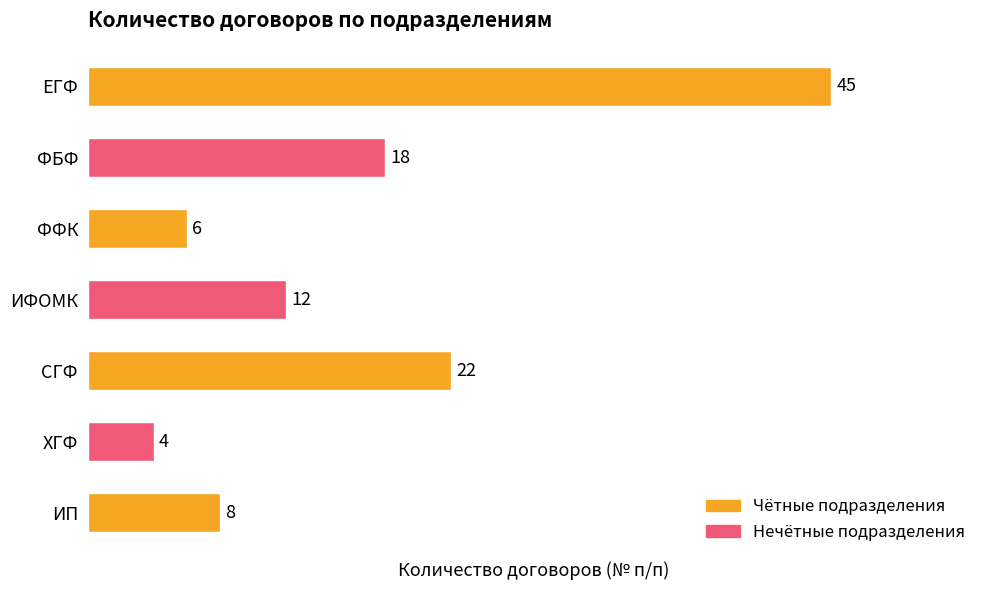

How many bars are there in total?

7